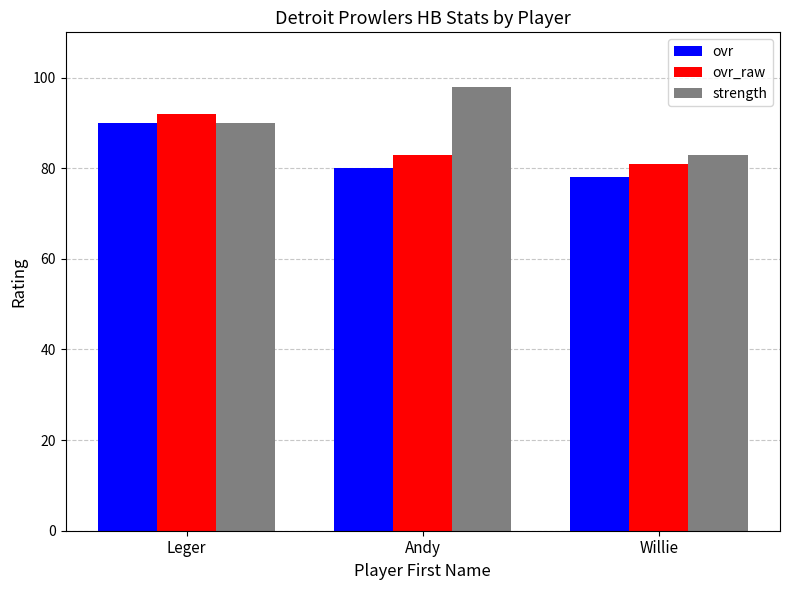

Reading right to left, extract all data points from this chart.

ovr: Willie=78	Andy=80	Leger=90
ovr_raw: Willie=81	Andy=83	Leger=92
strength: Willie=83	Andy=98	Leger=90